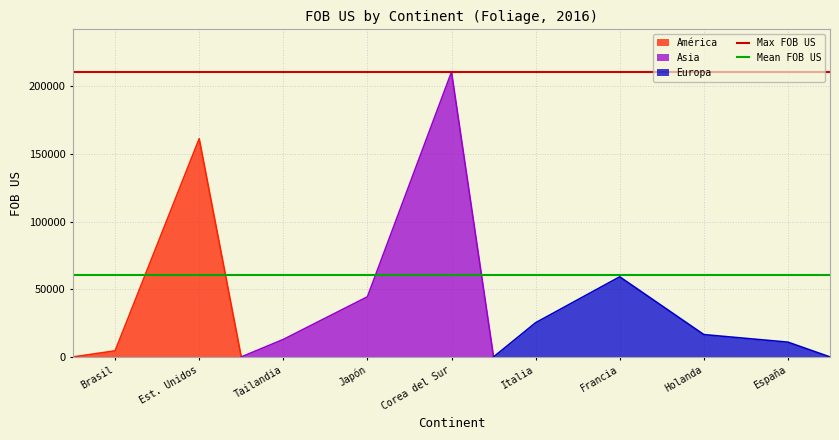

At which label does Mean FOB US reach its minimum?

Brasil